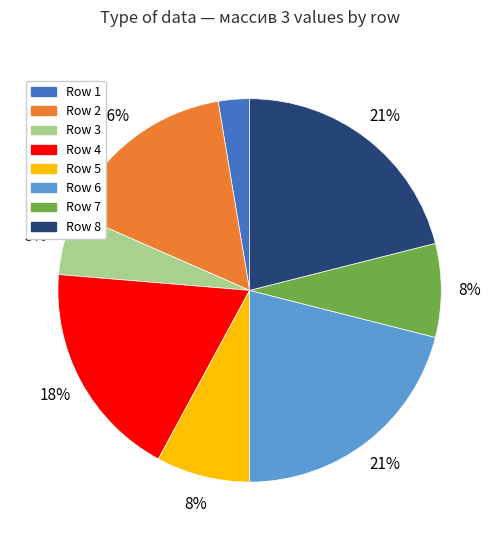

Does any single category account for the majority?

No